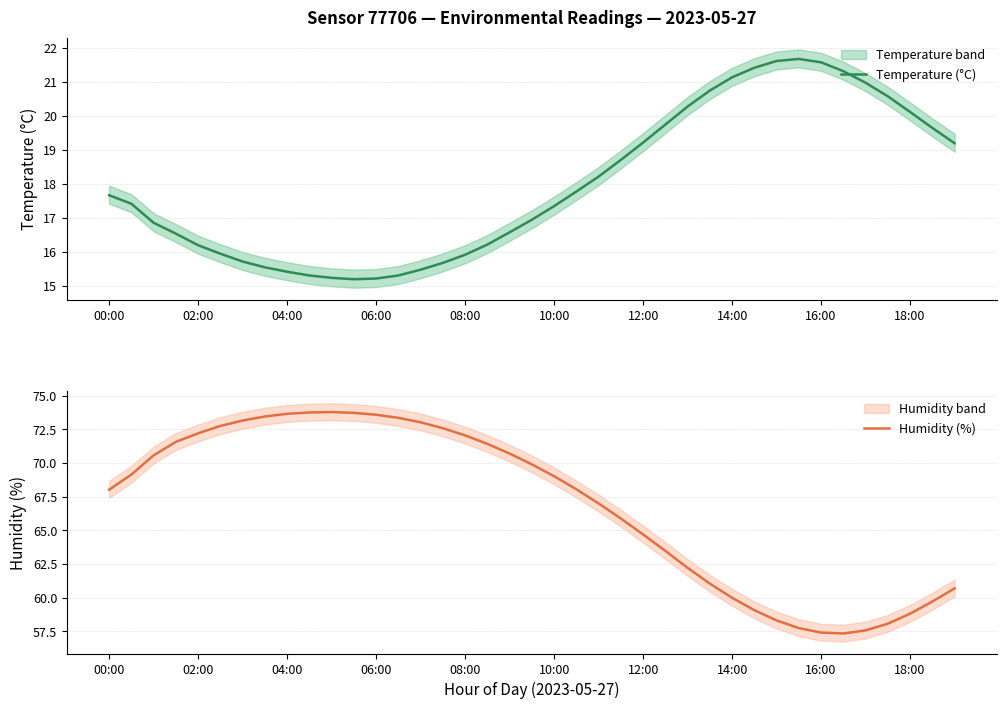

Reading left to right, list all the values displayed in this chart.

Temperature (°C): 17.7	17.4	16.9	16.5	16.2	15.9	15.7	15.6	15.4	15.3	15.2	15.2	15.2	15.3	15.5	15.7	15.9	16.2	16.6	16.9	17.4	17.8	18.2	18.7	19.2	19.8	20.3	20.8	21.1	21.4	21.6	21.7	21.6	21.3	21.0	20.6	20.1	19.6	19.2
Humidity (%): 68.0	69.1	70.6	71.6	72.2	72.8	73.2	73.5	73.7	73.8	73.8	73.7	73.6	73.3	73.0	72.6	72.0	71.4	70.7	69.9	69.0	68.0	67.0	65.9	64.7	63.5	62.2	61.0	60.0	59.1	58.3	57.8	57.4	57.4	57.6	58.1	58.8	59.7	60.7